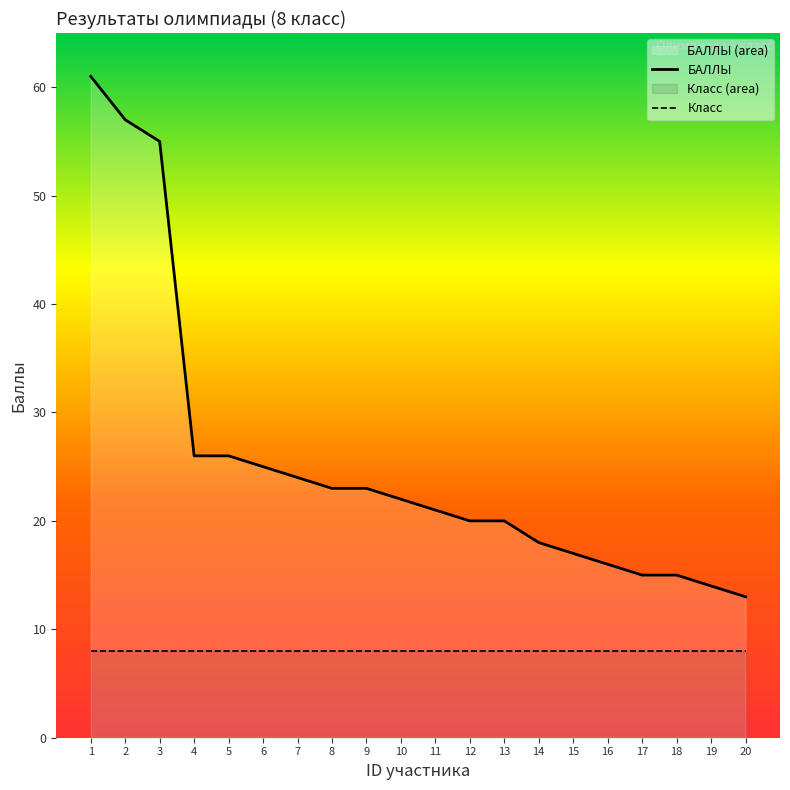

How many data points does each series have?

20